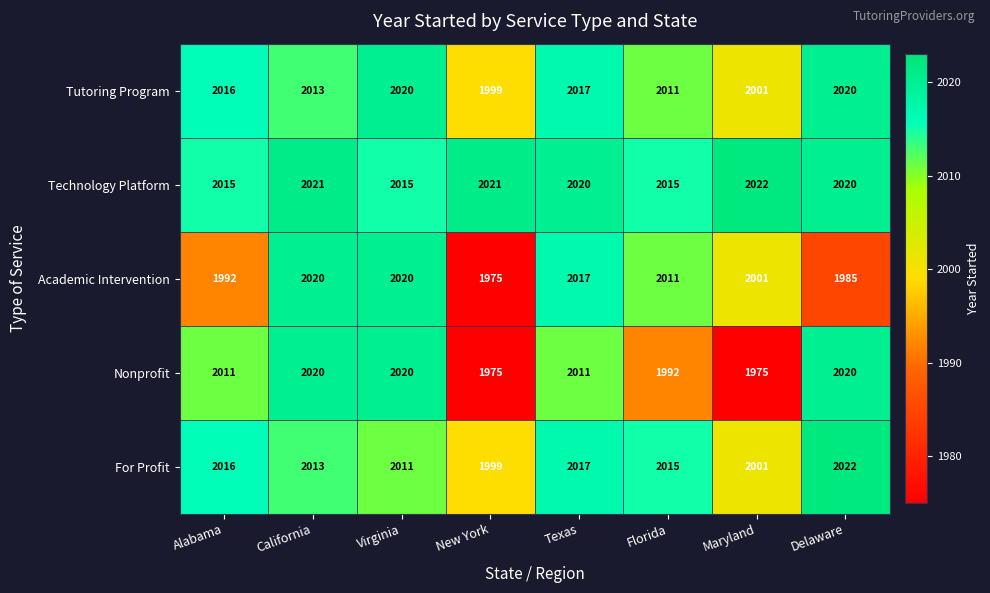

Is the value of Nonprofit at New York greater than the value of Technology Platform at Maryland?

No